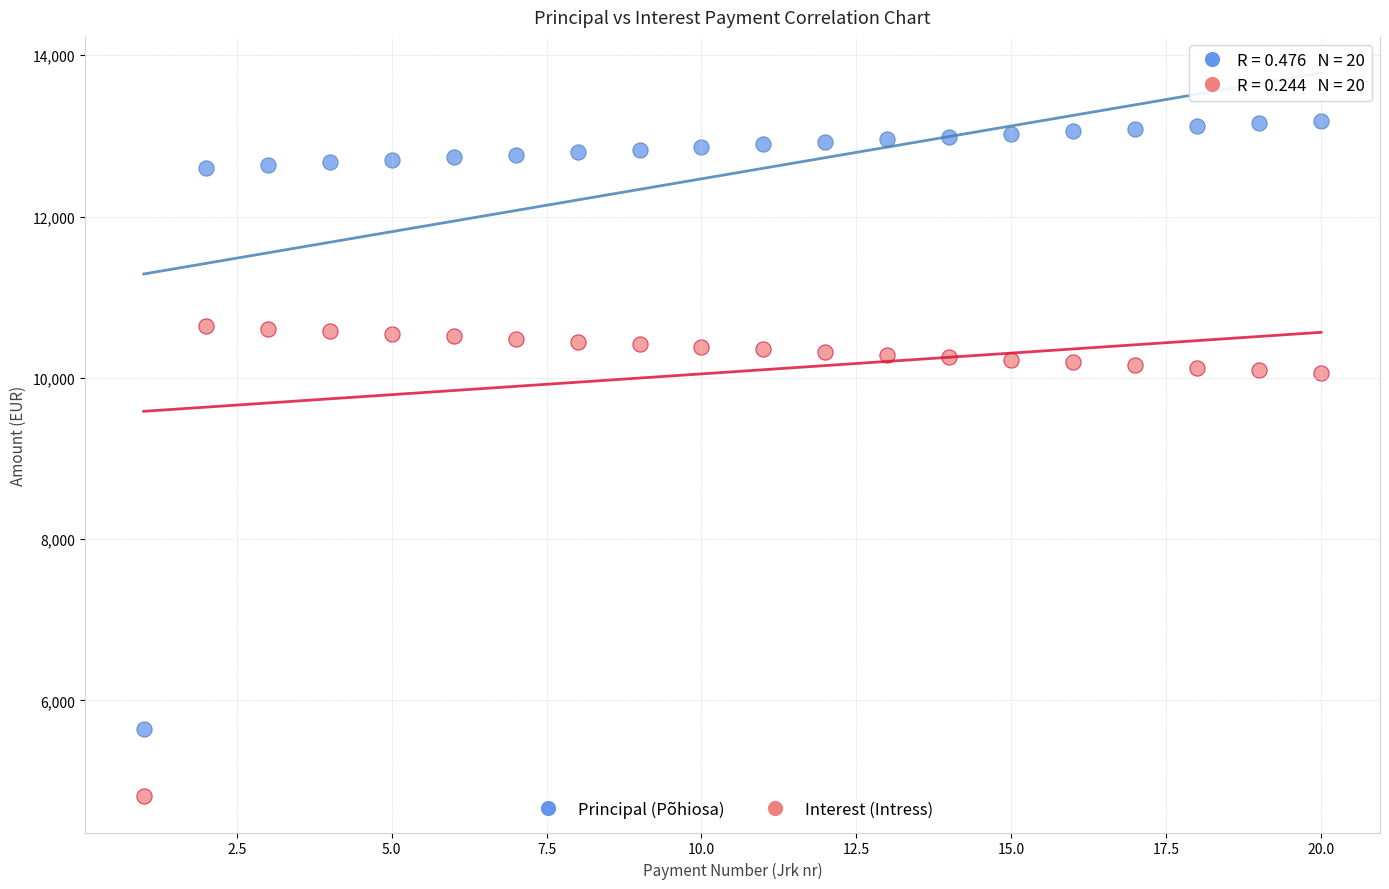

In the Interest (Intress) series, what Y value is closest to 7725?

10060.2